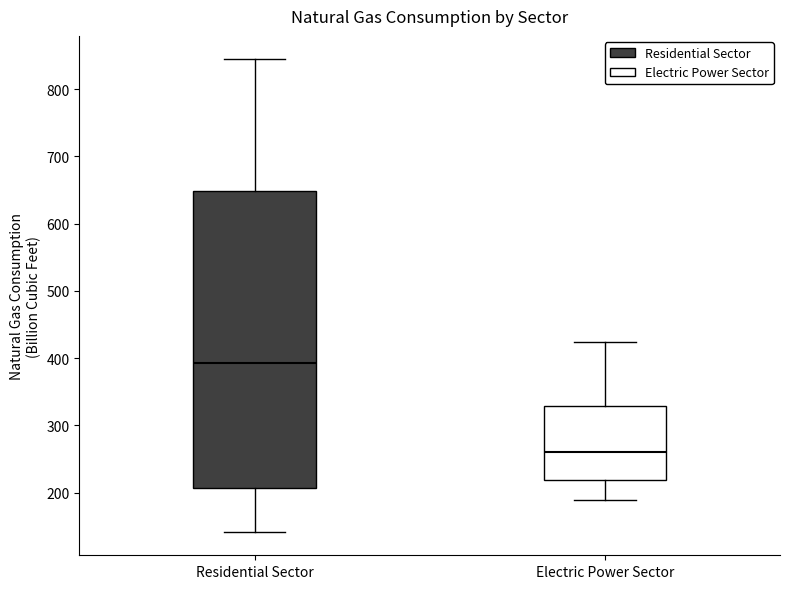

Reading left to right, transcribe this box plot: for each box, give where its median line is, the range the box spans, and where its two whiskers end, as read against the y-axis. The values are not printed on the chart, so give them approximately, as read against the axis.

Residential Sector: median 390, box 210 to 650, whiskers 140 to 840
Electric Power Sector: median 260, box 220 to 330, whiskers 190 to 420